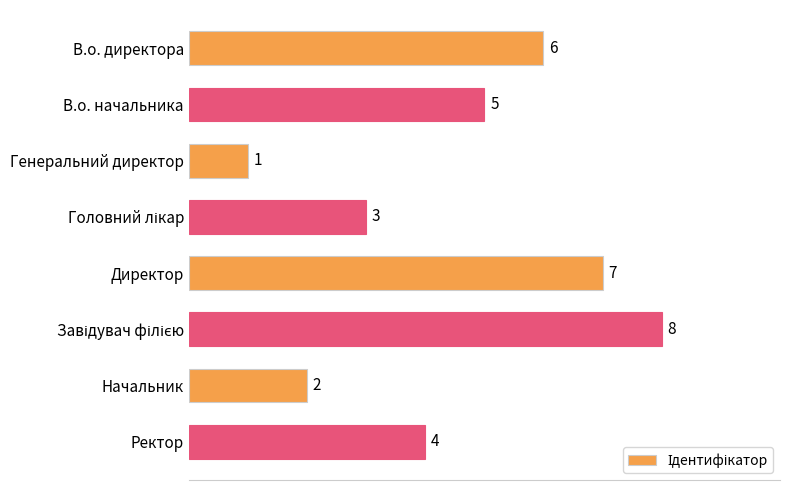

What is the minimum value shown in the chart?

1